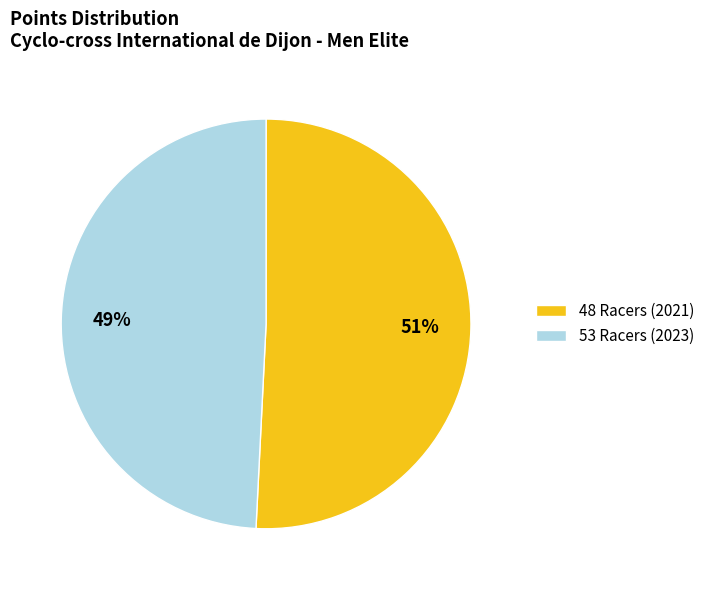

Is it true that 53 Racers (2023) is 49% of the pie?

True